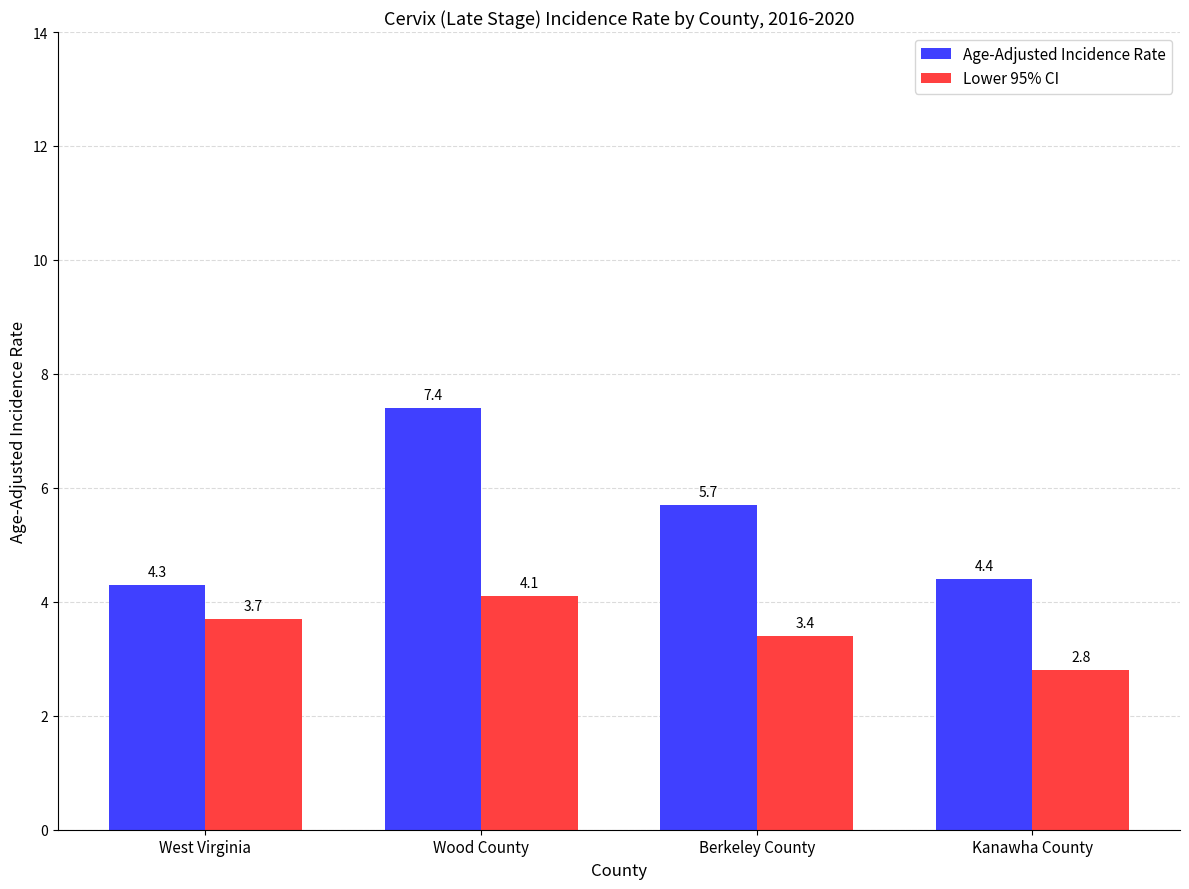

List the series in order of their overall mean, lowest first.

Lower 95% CI, Age-Adjusted Incidence Rate